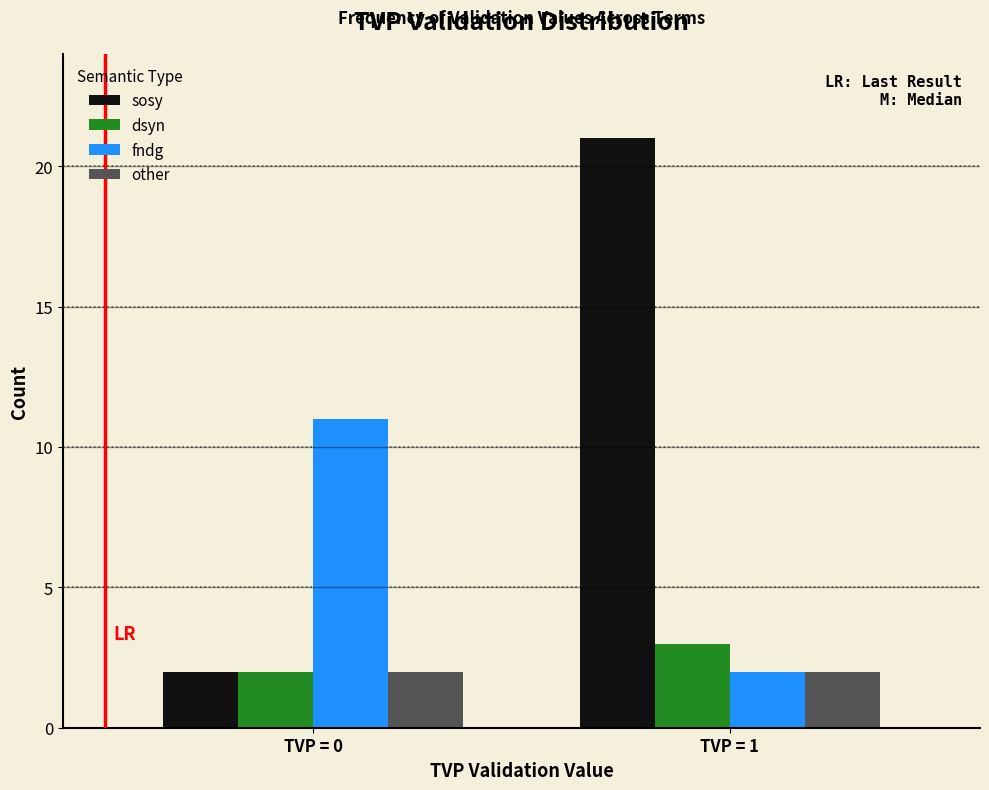

Reading right to left, list all the values displayed in this chart.

sosy: TVP = 1=21	TVP = 0=2
dsyn: TVP = 1=3	TVP = 0=2
fndg: TVP = 1=2	TVP = 0=11
other: TVP = 1=2	TVP = 0=2